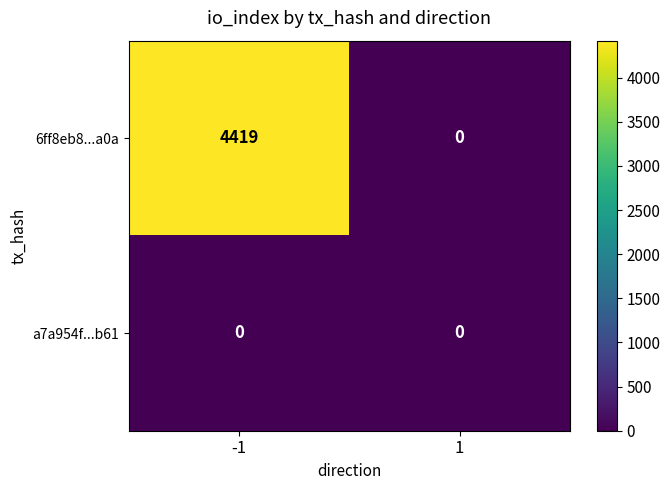

What is the maximum value shown in the chart?

4419